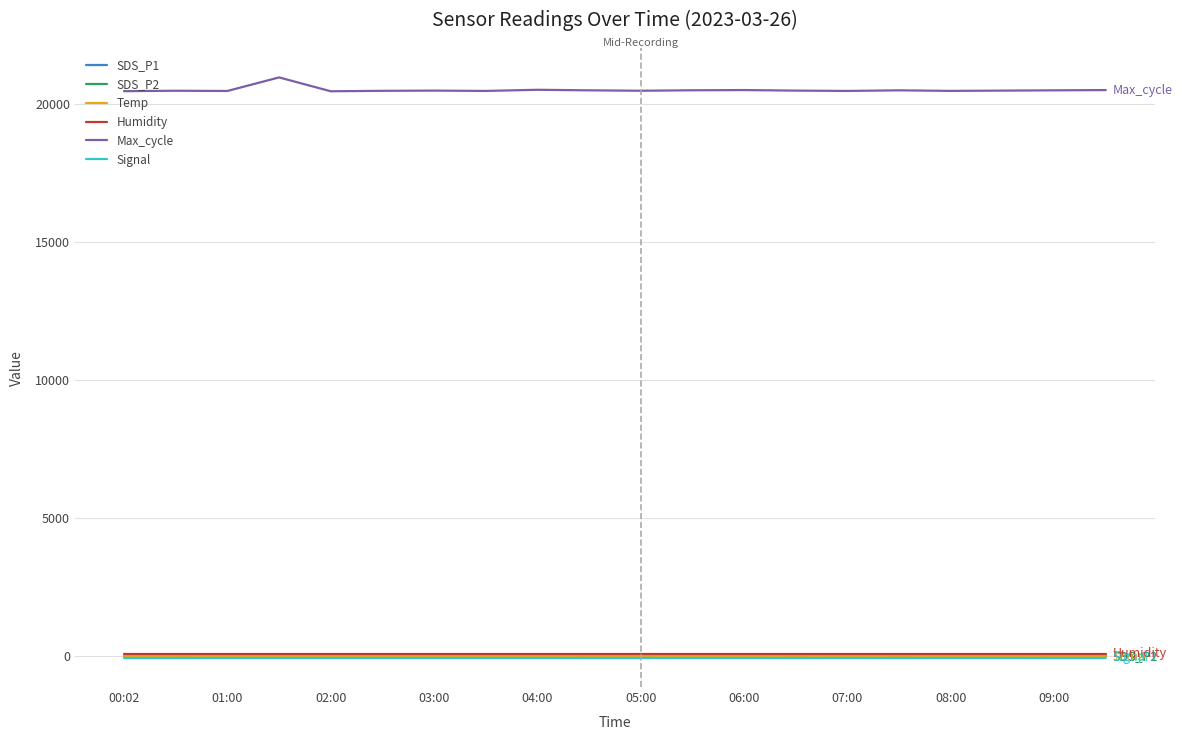

Which series has the widest spread of values?

Max_cycle